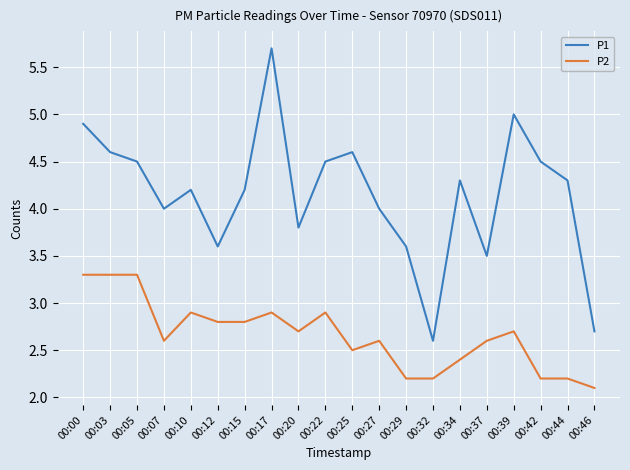

Which series changed the most between 00:05 and 00:42?

P2